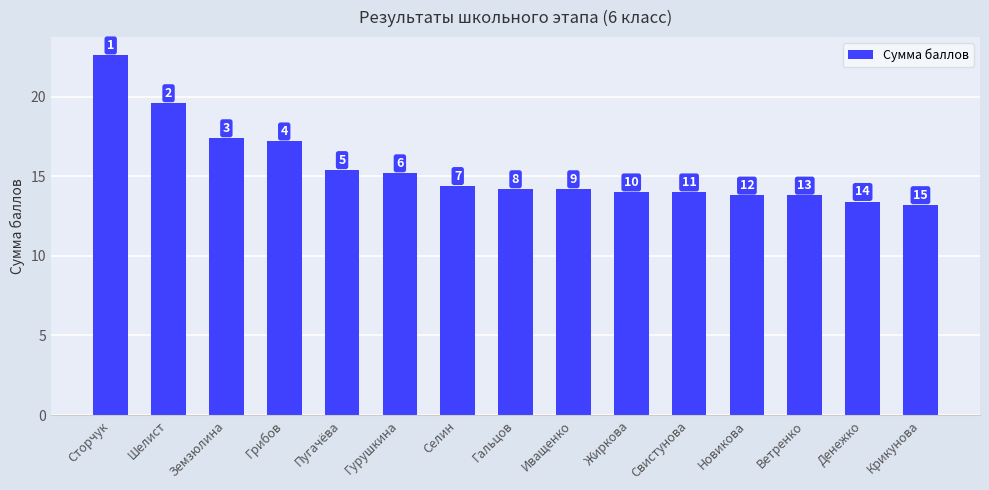

Reading left to right, list all the values displayed in this chart.

Сторчук=22.6	Шелист=19.6	Земзюлина=17.4	Грибов=17.2	Пугачёва=15.4	Гурушкина=15.2	Селин=14.4	Гальцов=14.2	Иващенко=14.2	Жиркова=14.0	Свистунова=14.0	Новикова=13.8	Ветренко=13.8	Денежко=13.4	Крикунова=13.2